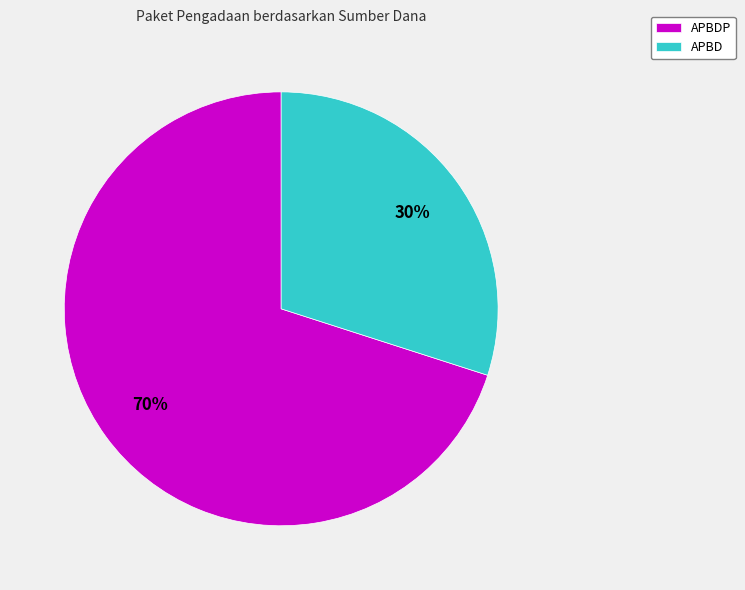

Do APBDP and APBD together represent more than half of the pie?

Yes